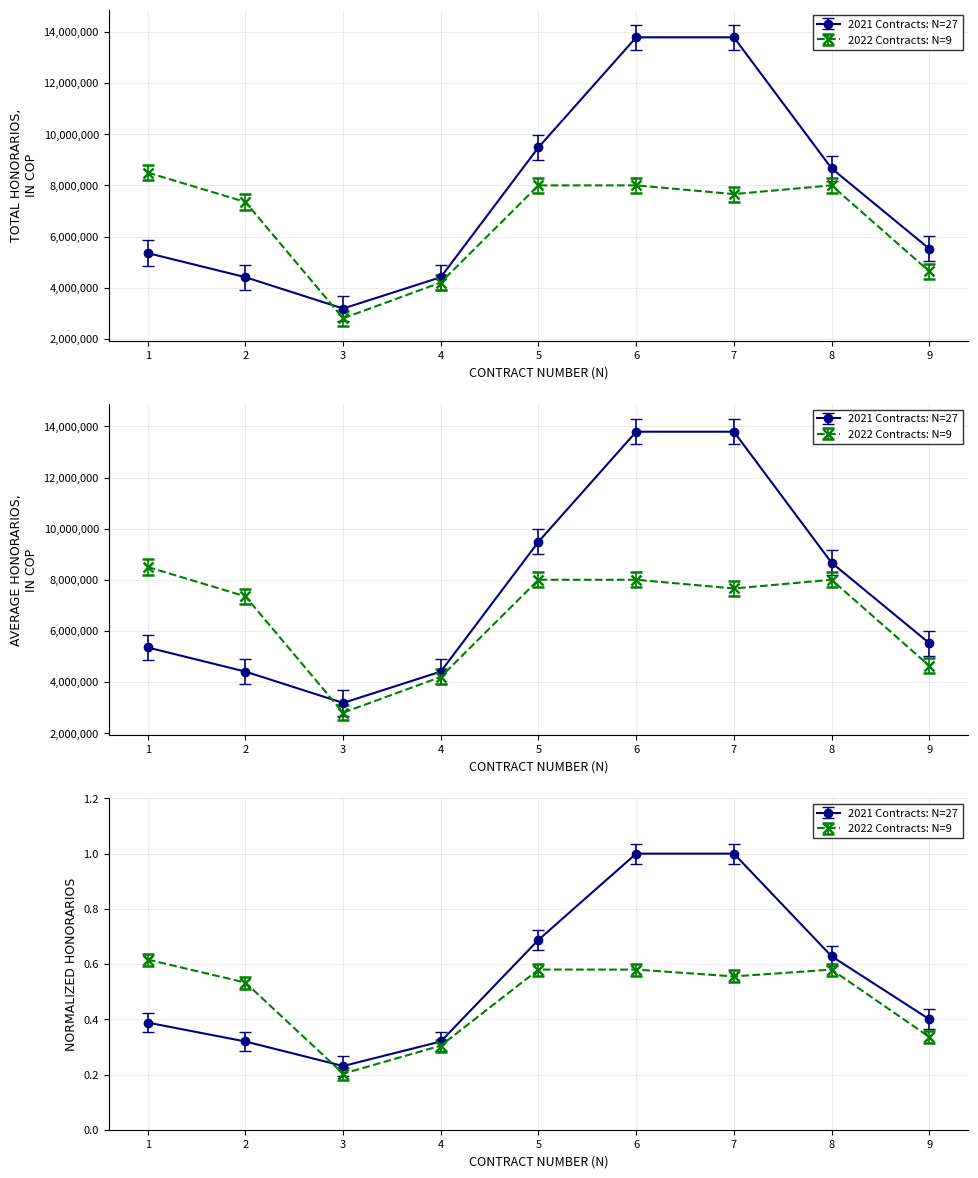

What is the difference between the maximum and second lowest values?

0.3